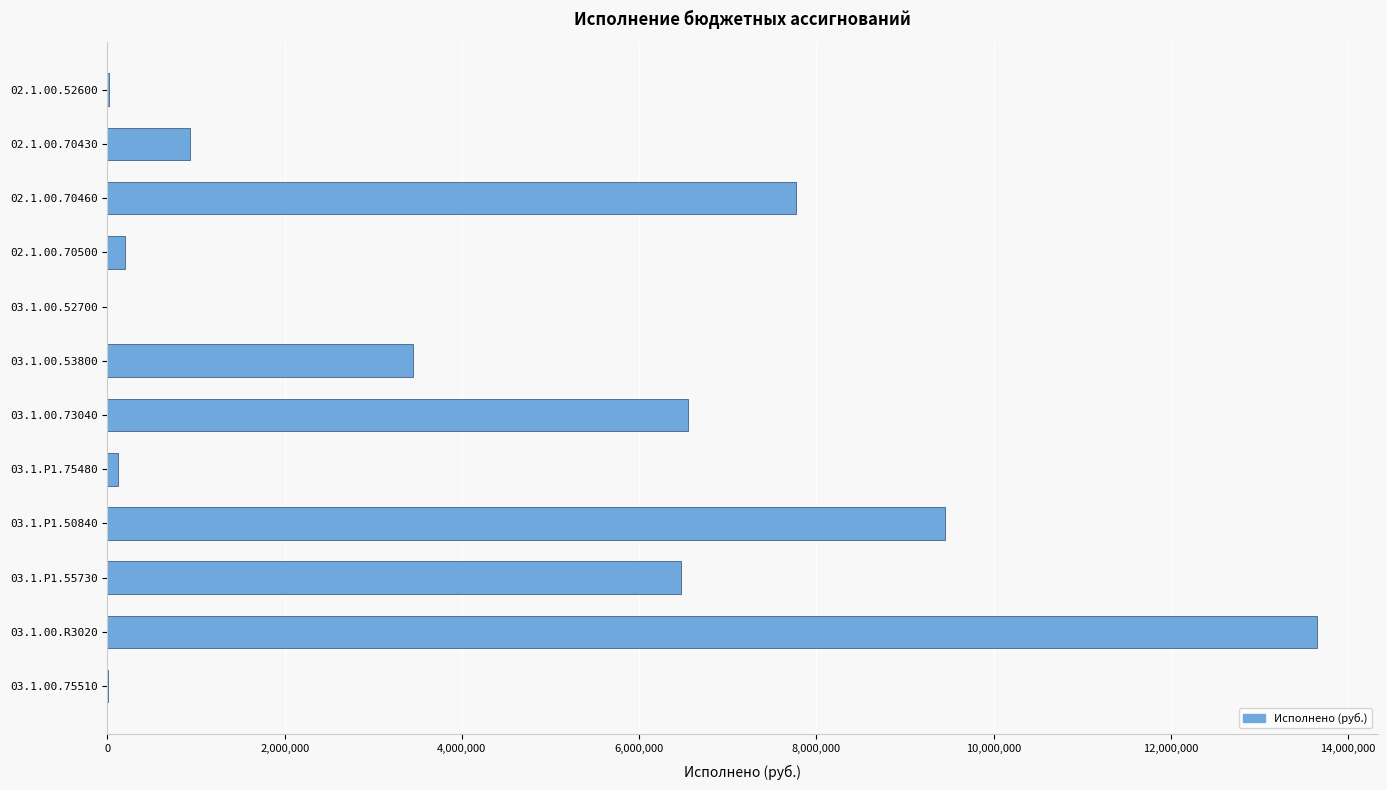

What is the sum of all values?

48635178.6